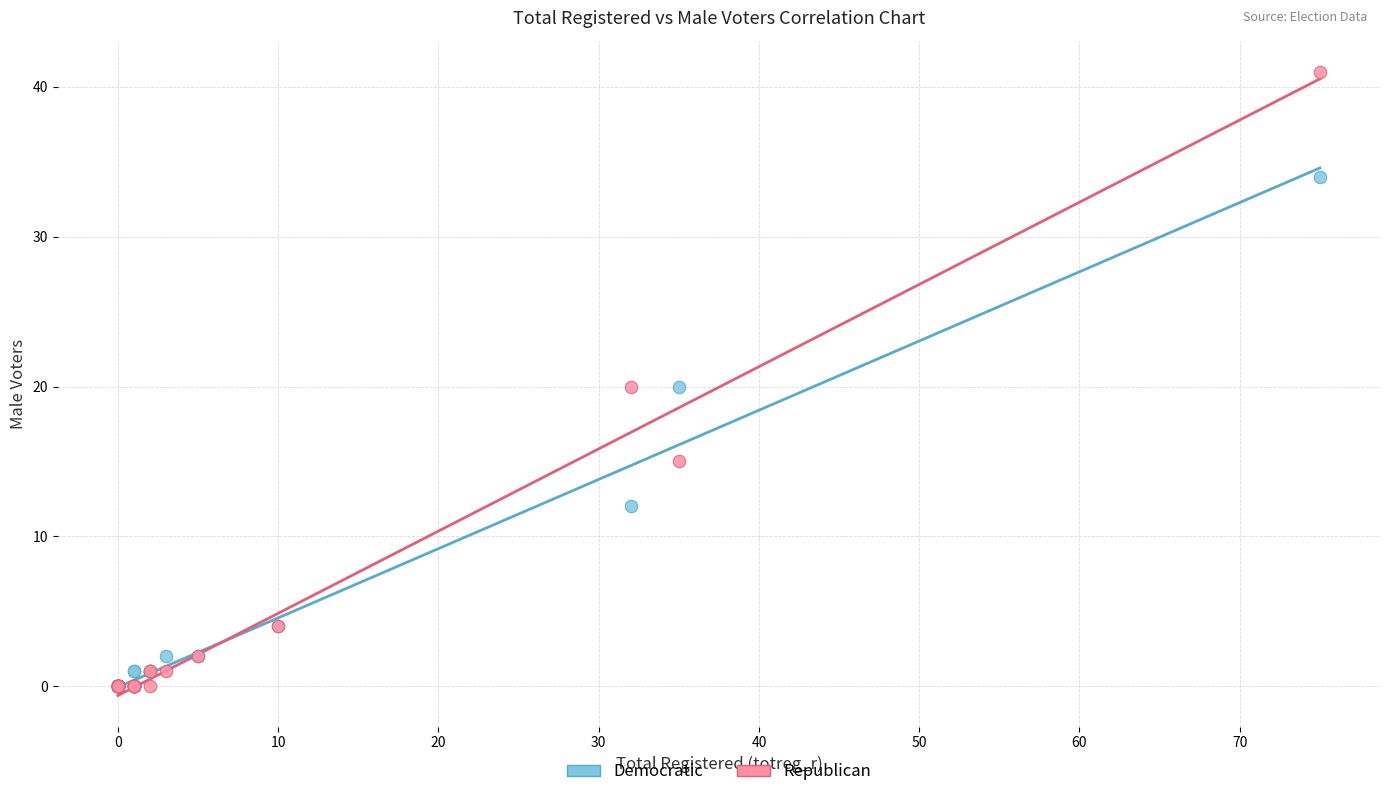

In the Democratic series, what Y value is closest to 17?

20